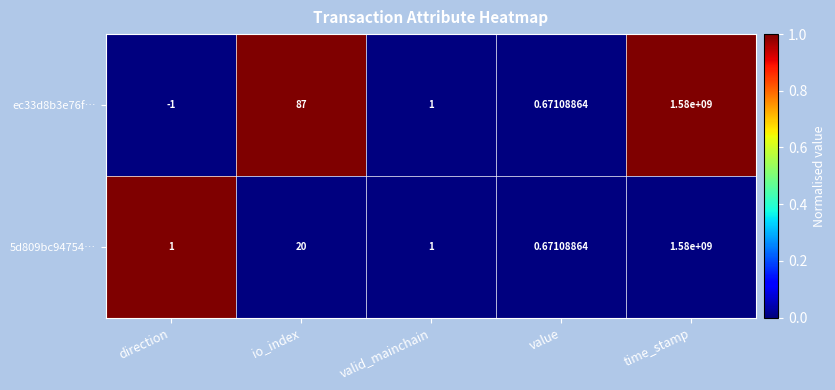

Where does the ec33d8b3e76f… series first go above 1?

io_index